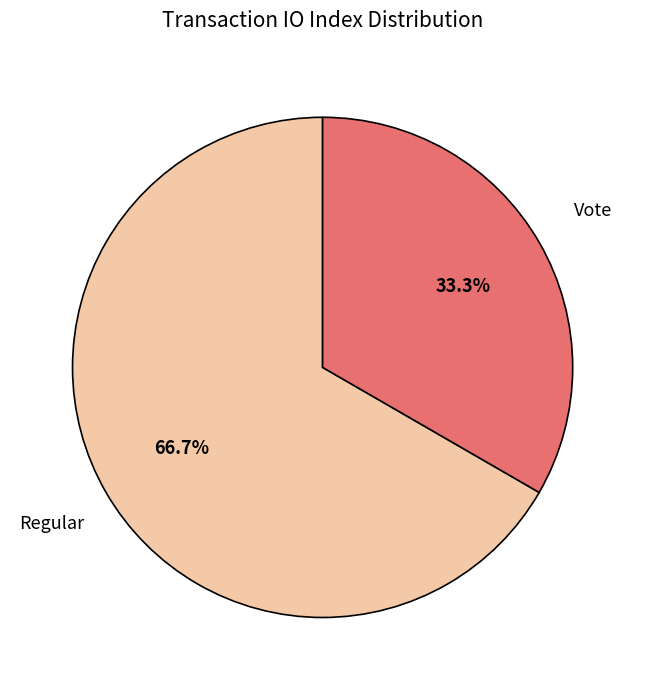

Does any single category account for the majority?

Yes